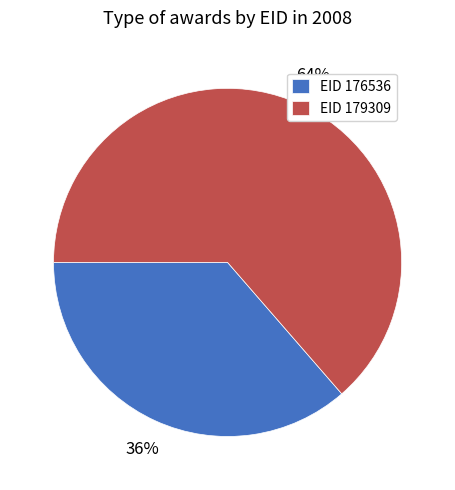

What is the majority slice?

EID 179309